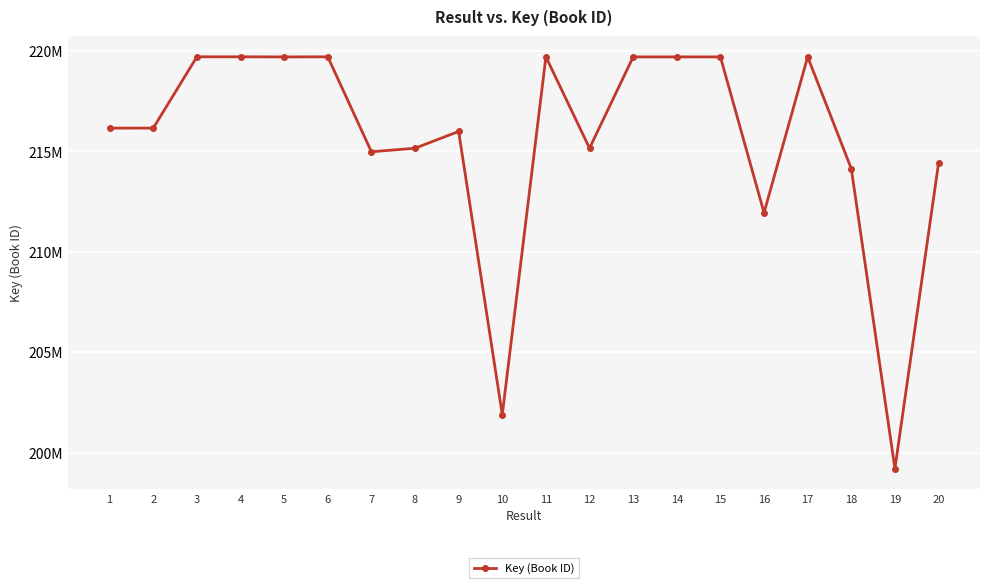

What is the approximate value at 19?

199198039